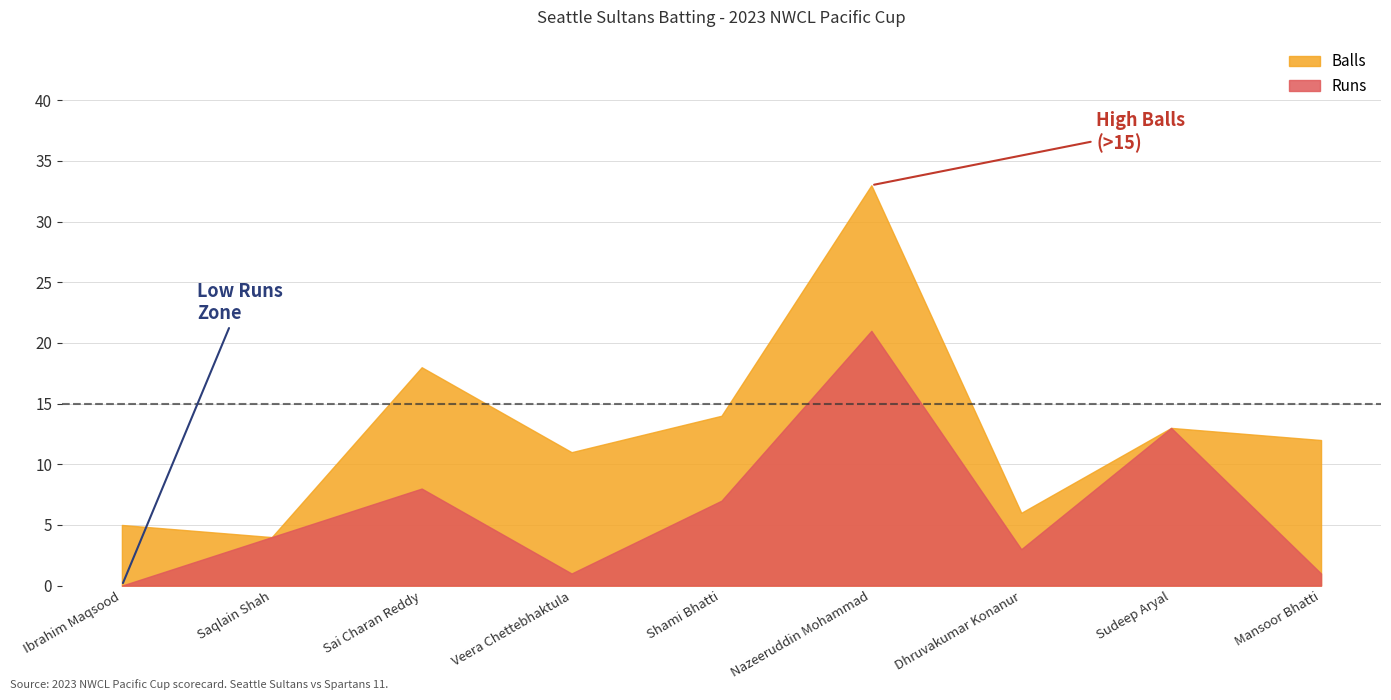

What is the difference between the maximum and second lowest values in the Balls series?

28